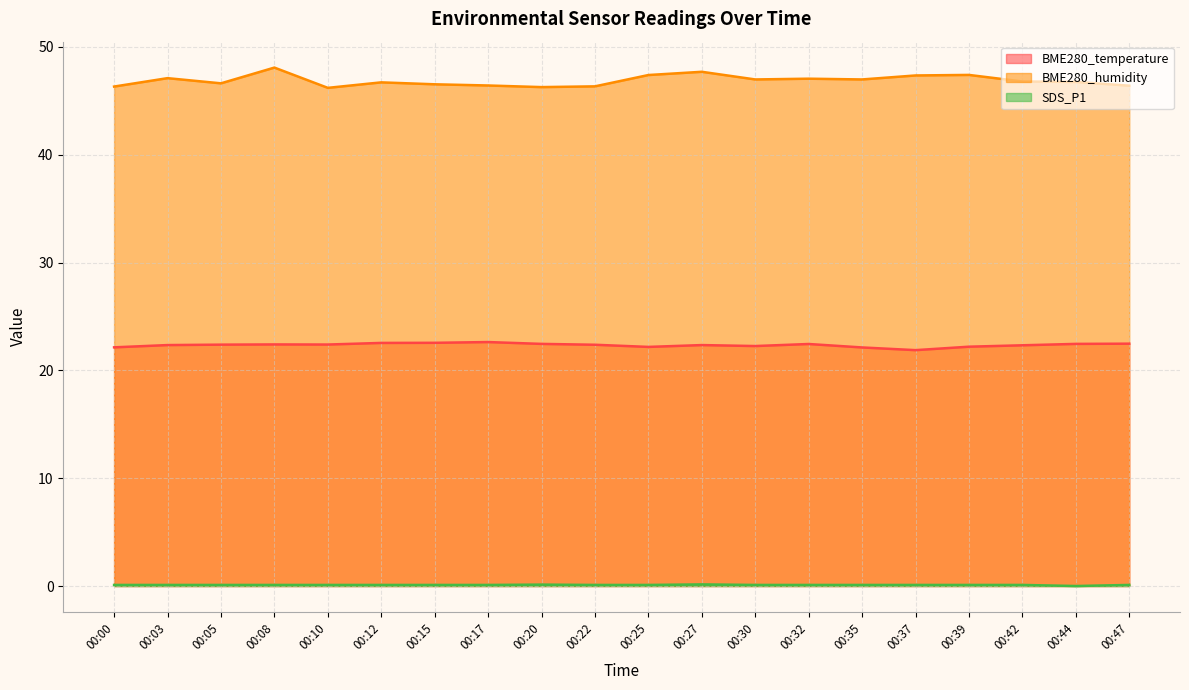

What is the value of the BME280_humidity point at the 9th from the left?

46.3